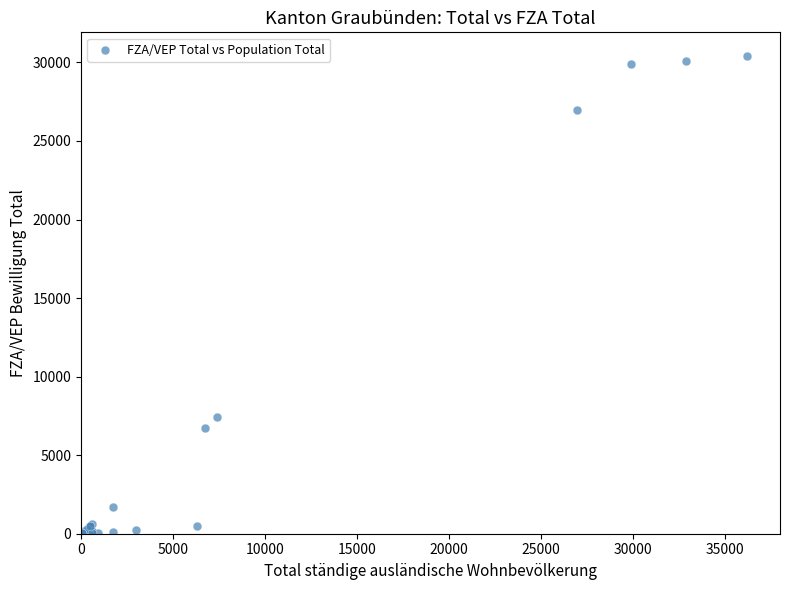

What Y value in the scatter plot is closest to 15198?

7399